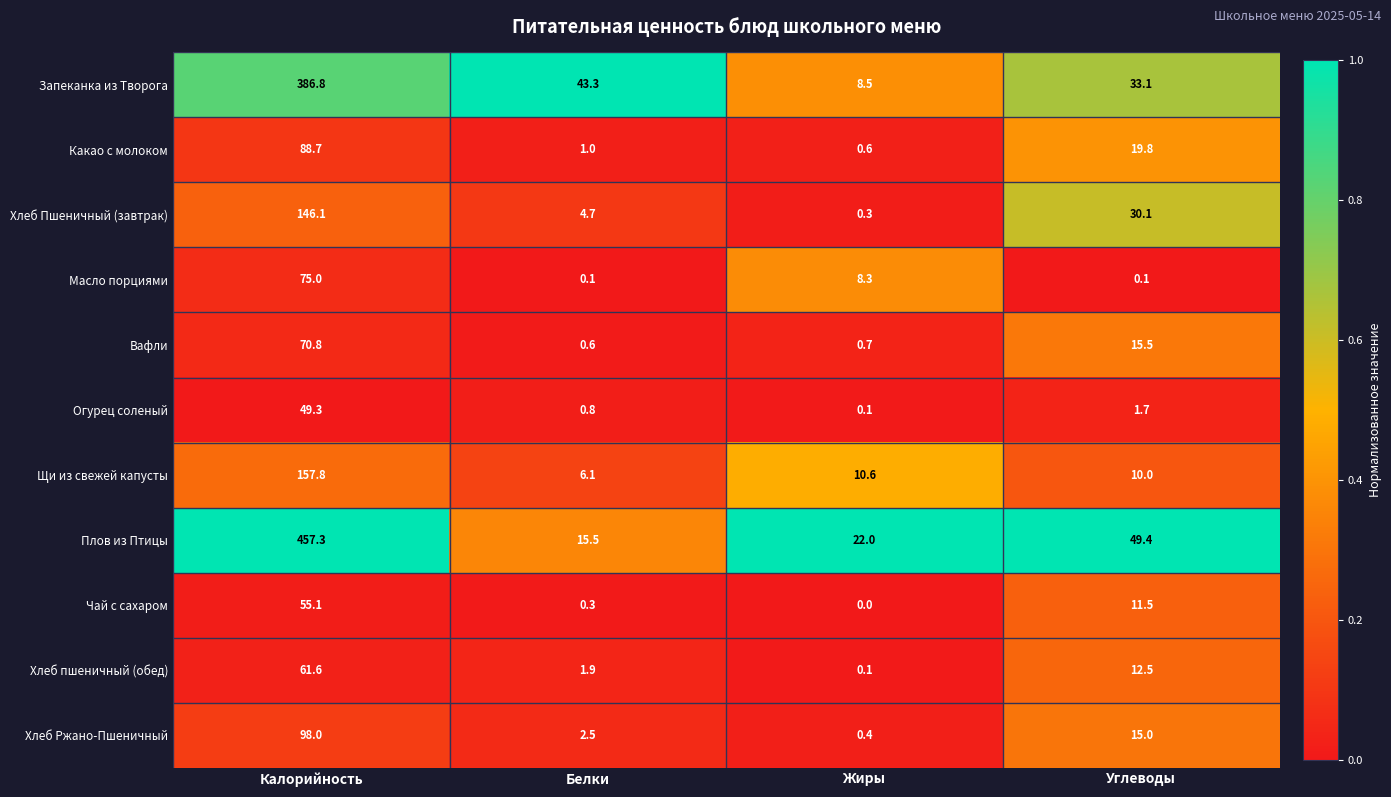

What is the maximum value shown in the chart?

457.3